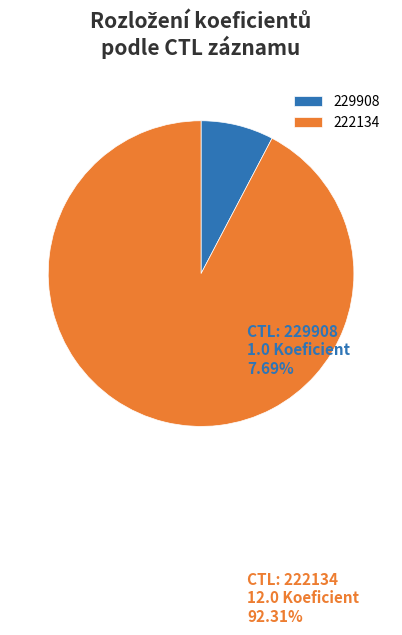

Combined, do 222134 and 229908 account for over 50%?

Yes